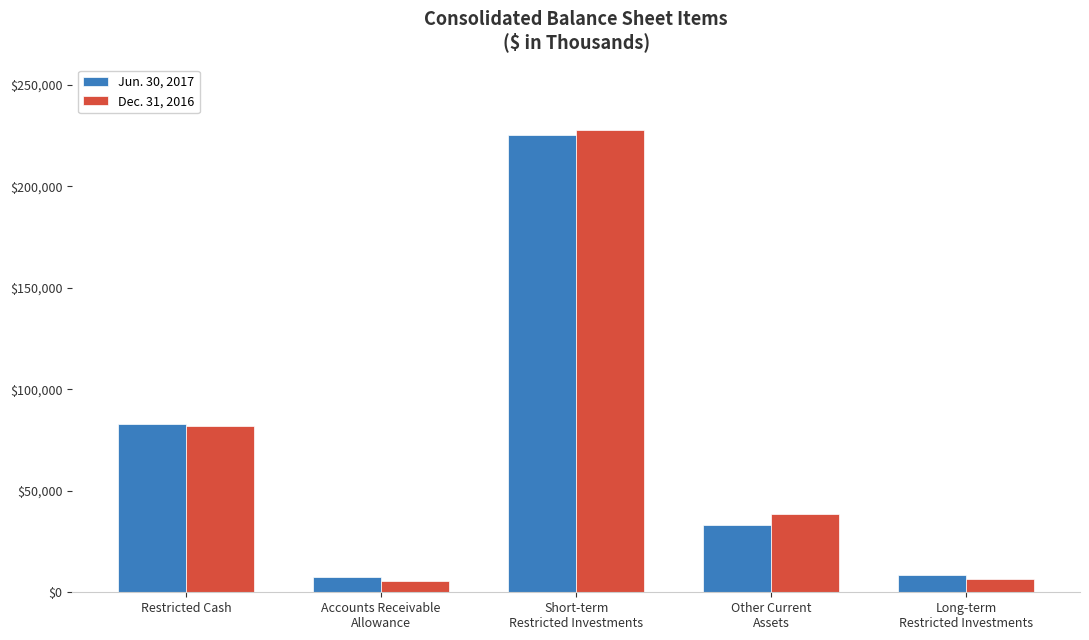

Where is Jun. 30, 2017 nearest to the value 116422?

Restricted Cash